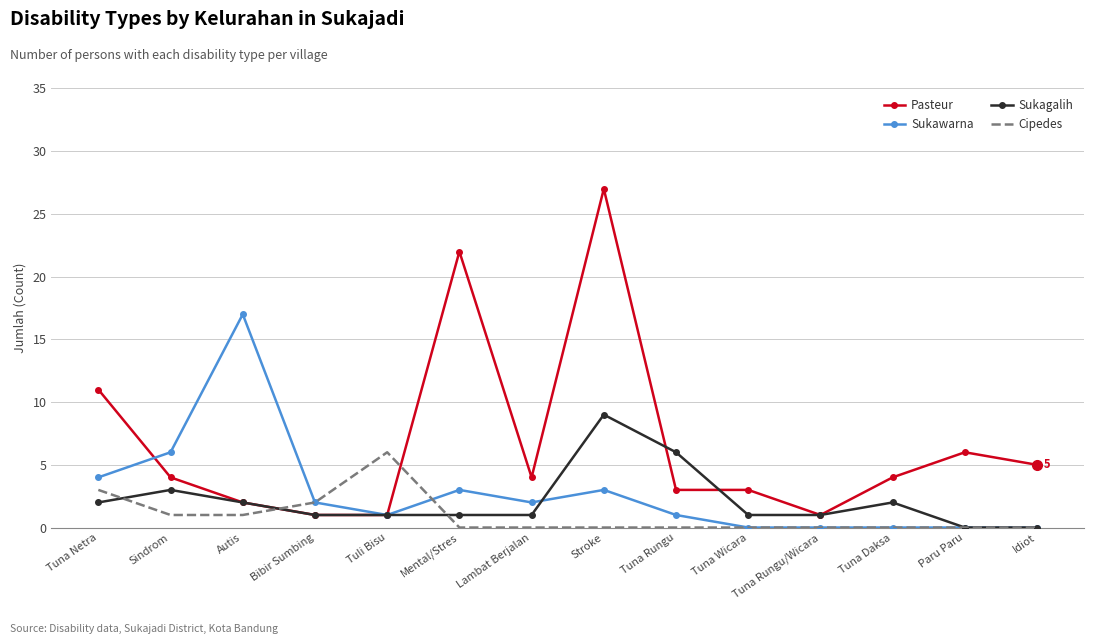

Which category has the highest value in the Sukawarna series?

Autis